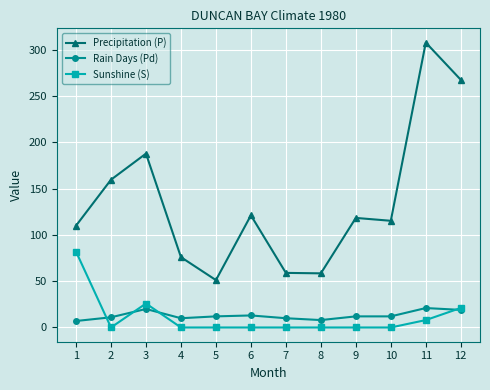

What is the difference between the maximum and minimum values in the Rain Days (Pd) series?

14.0